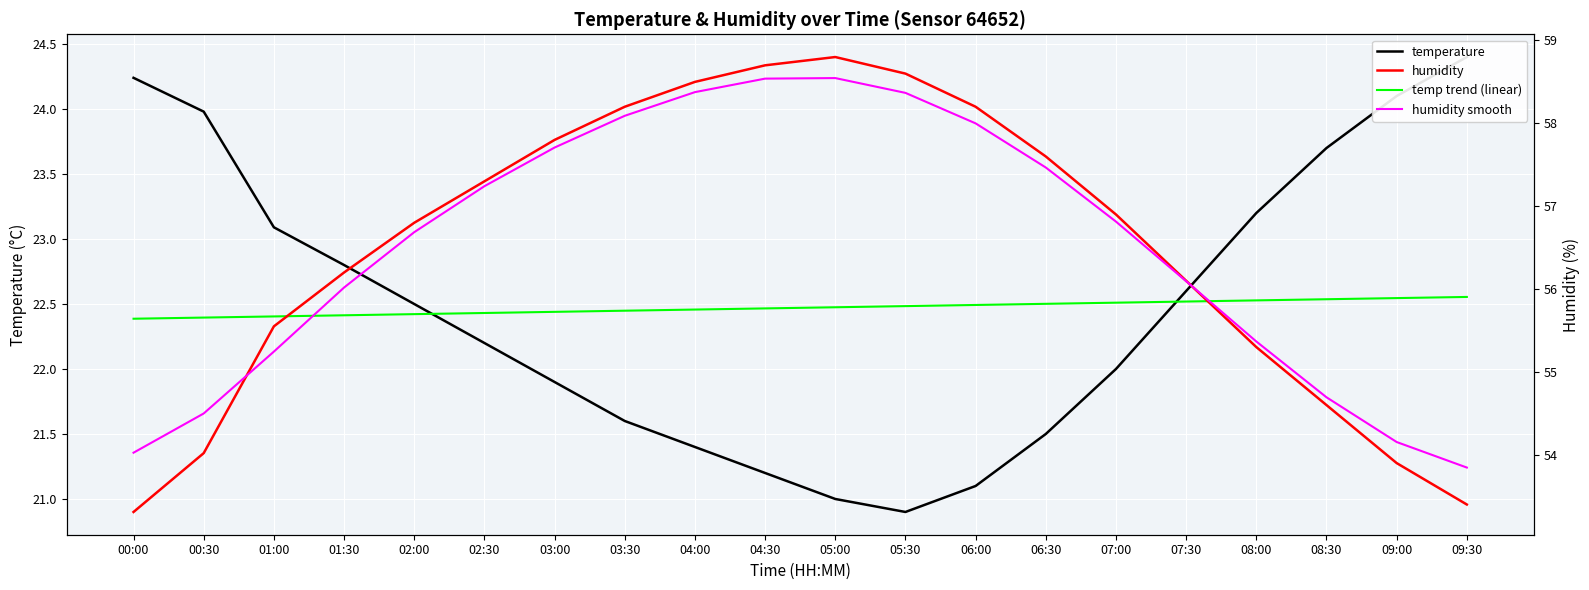

True or false: temp trend (linear) and humidity smooth intersect in this chart.

False